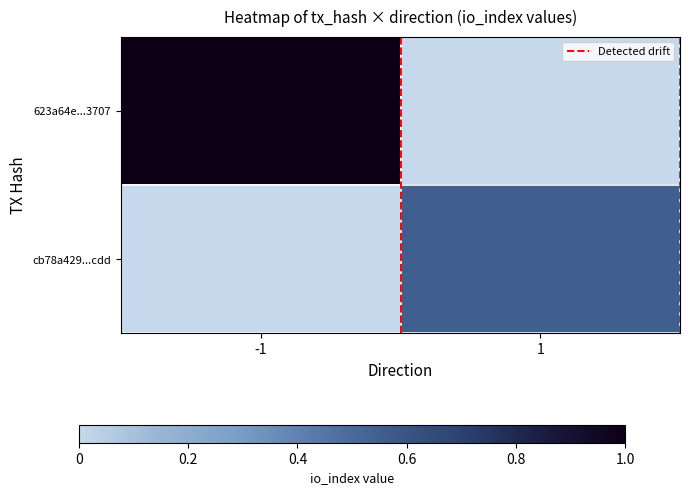

Reading left to right, extract all data points from this chart.

623a64e...3707: -1=1.0	1=0.0
cb78a429...cdd: -1=0.0	1=0.6